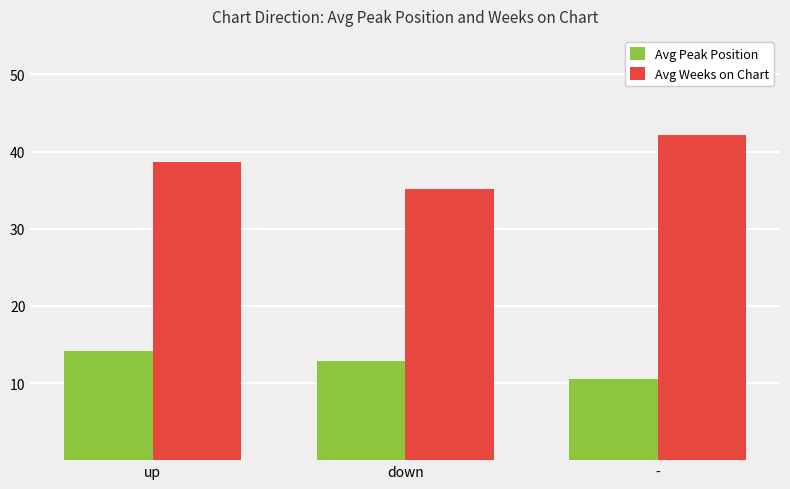

At down, list the series in order from smallest to largest.

Avg Peak Position, Avg Weeks on Chart